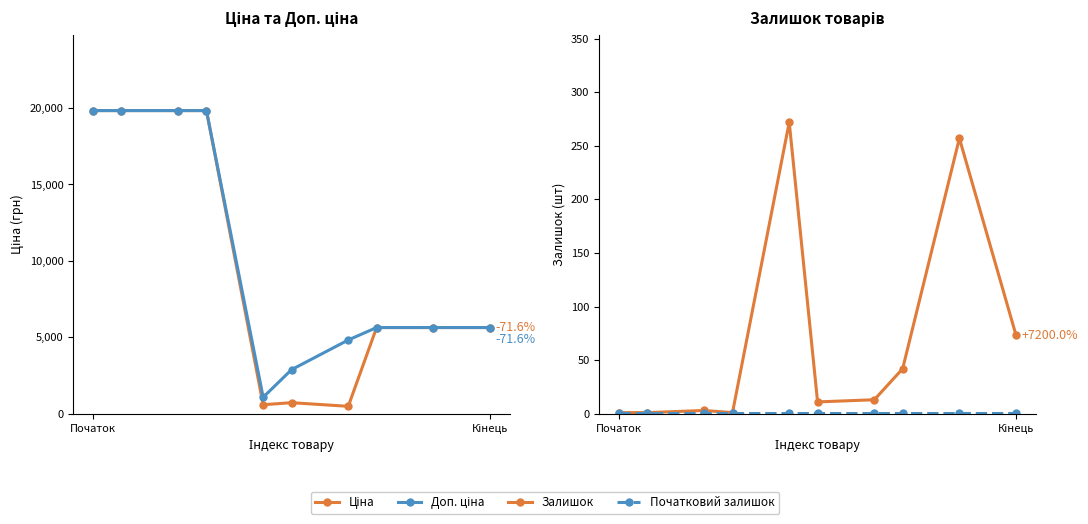

How many values in the Ціна series are below 5636?

3